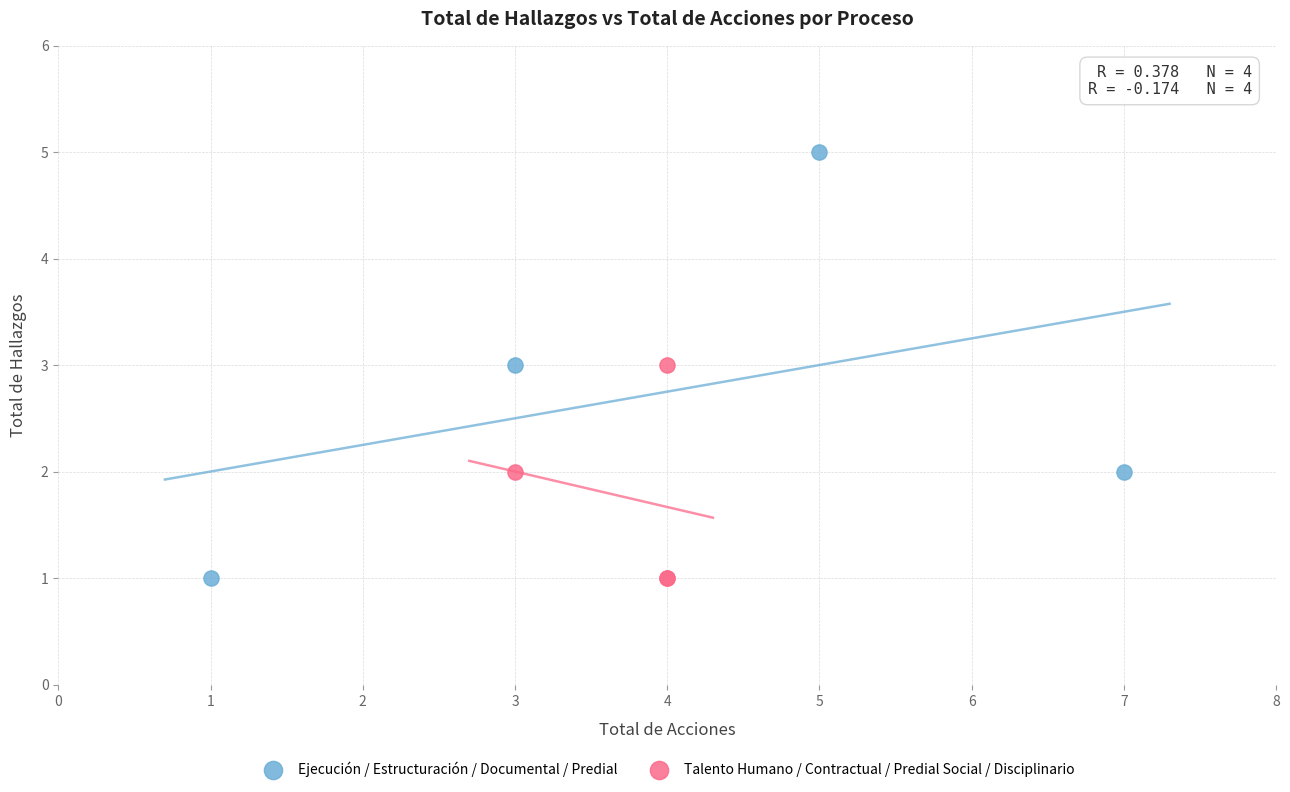

Which series has the widest spread of Y values?

Ejecución / Estructuración / Documental / Predial